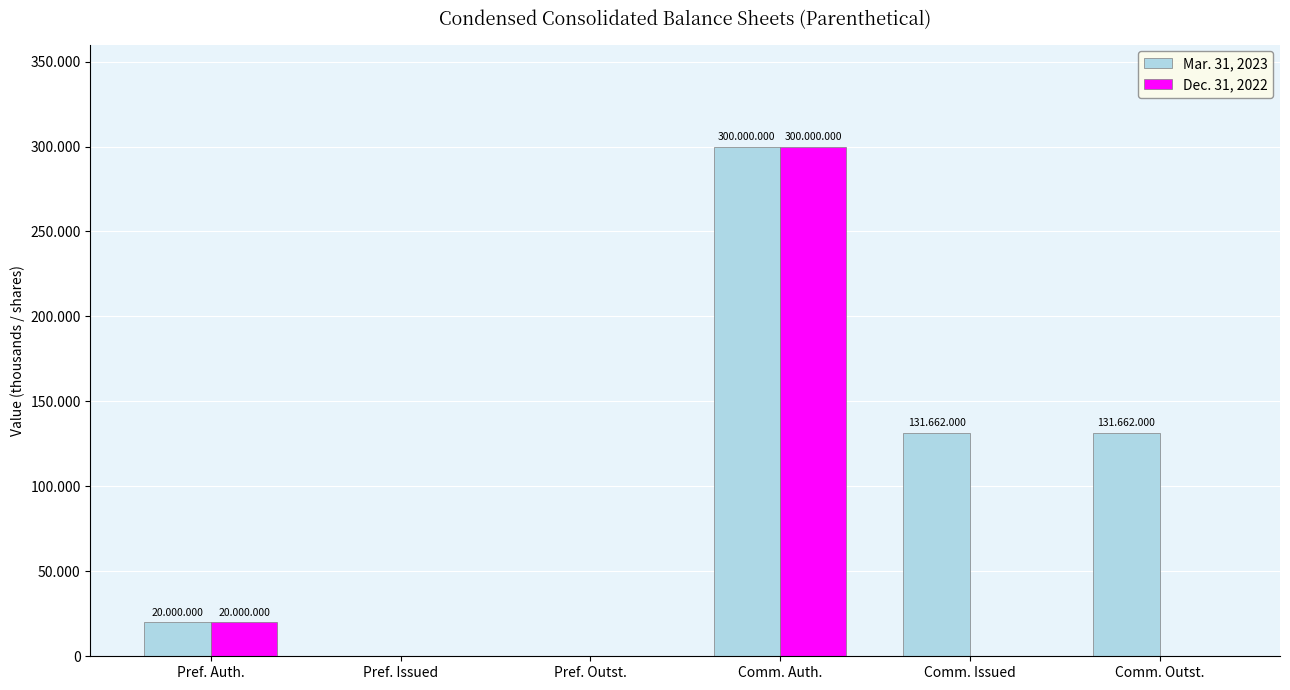

What is the value of the Mar. 31, 2023 bar at the 1st from the left?

20000000